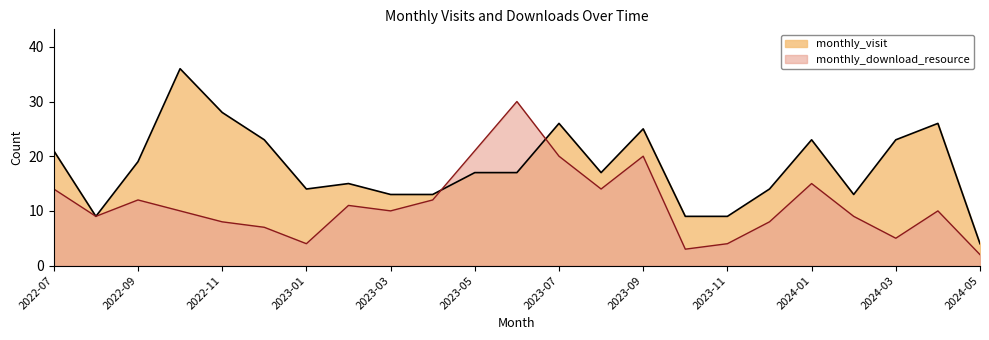

What is the difference between the second highest and minimum values in the monthly_download_resource series?

19